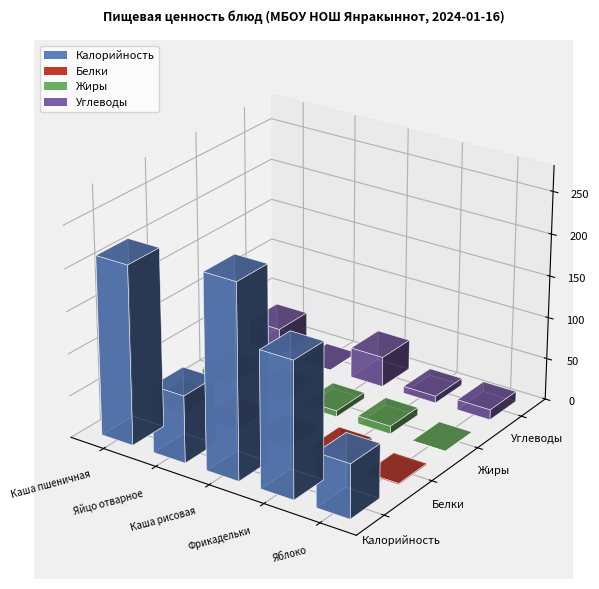

What is the label of the 8th bar from the left?

Каша рисовая